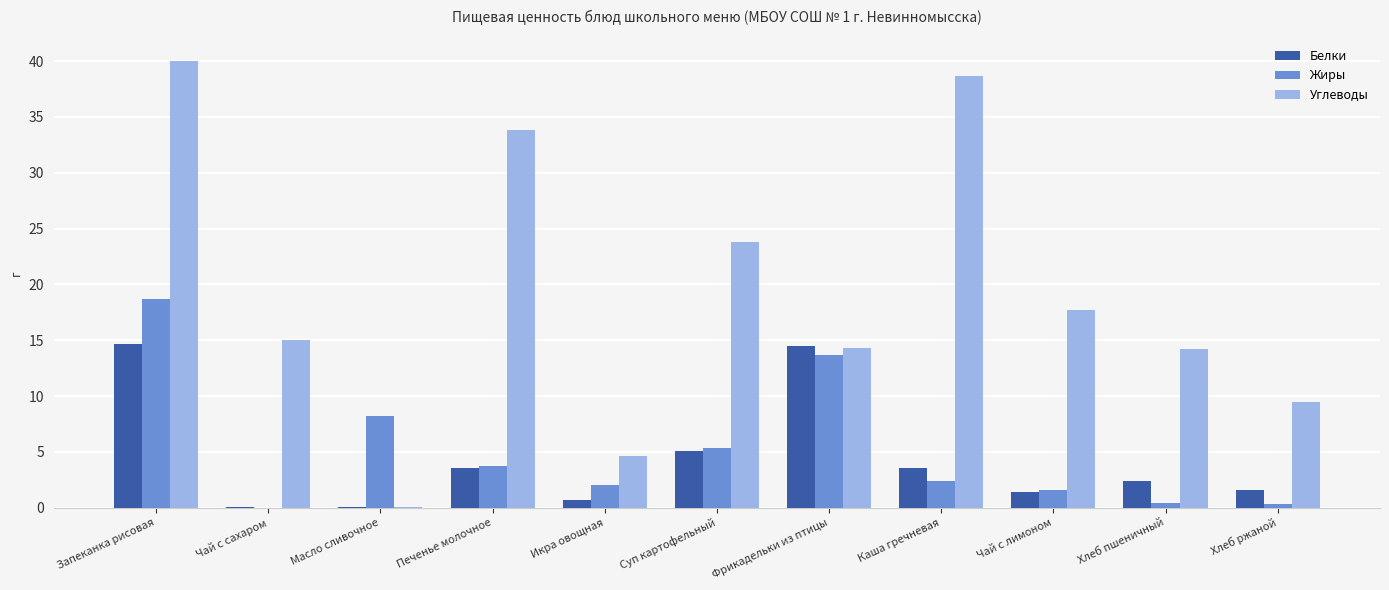

At which label is Белки closest to 7?

Суп картофельный